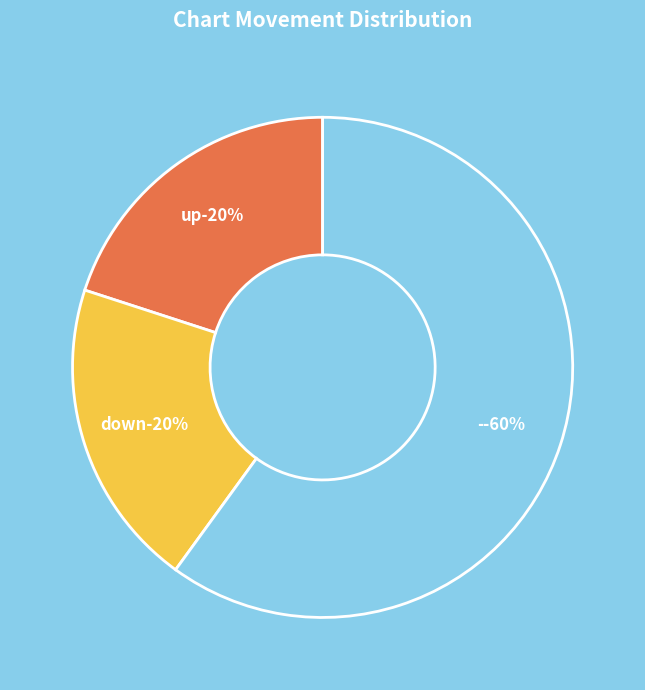

Which category has the smallest portion of the pie?

up